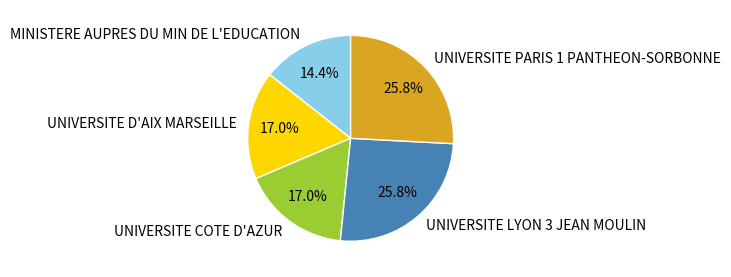

Which has a higher value, UNIVERSITE D'AIX MARSEILLE or UNIVERSITE LYON 3 JEAN MOULIN?

UNIVERSITE LYON 3 JEAN MOULIN